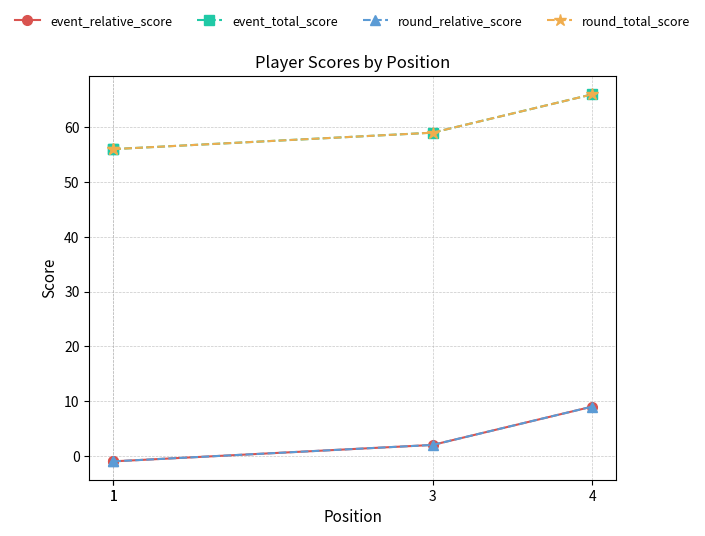

What is the value of the event_total_score point at the 1st from the left?

56